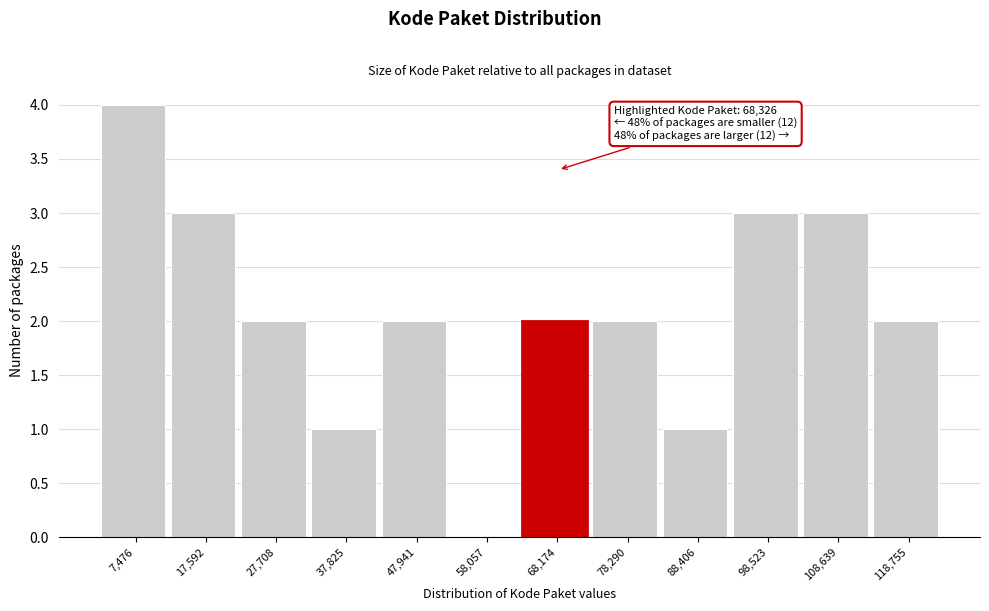

Over which range of the x-axis is the bar tallest?

2000 to 12000